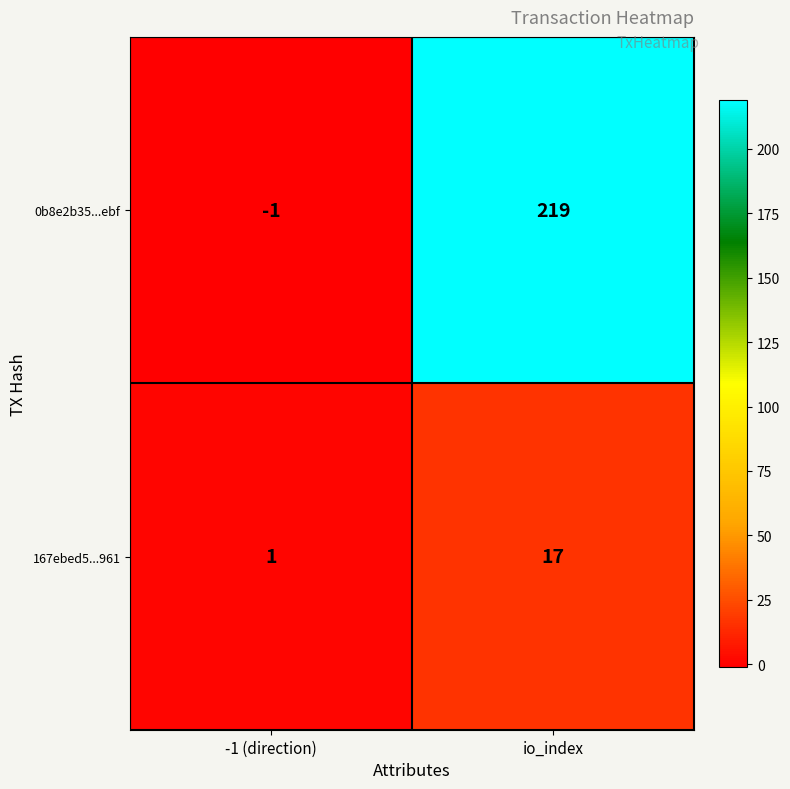

True or false: 0b8e2b35...ebf has a value of 144 at io_index.

False